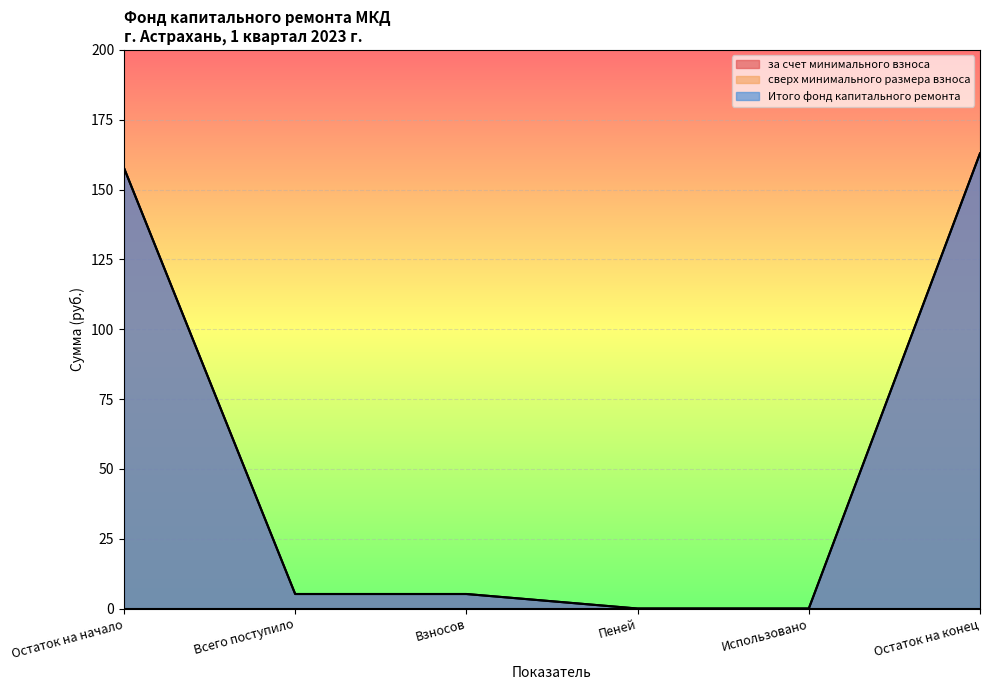

What is the maximum value shown in the chart?

162.9